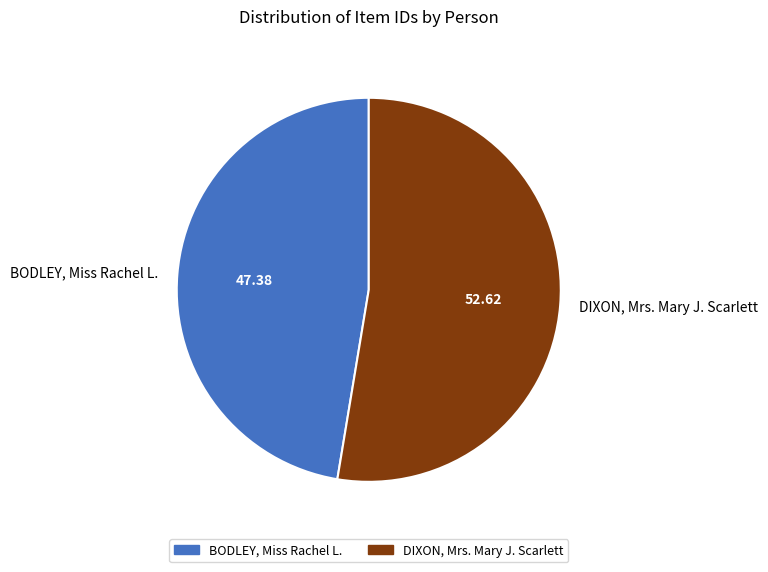

Do DIXON, Mrs. Mary J. Scarlett and BODLEY, Miss Rachel L. together represent more than half of the pie?

Yes